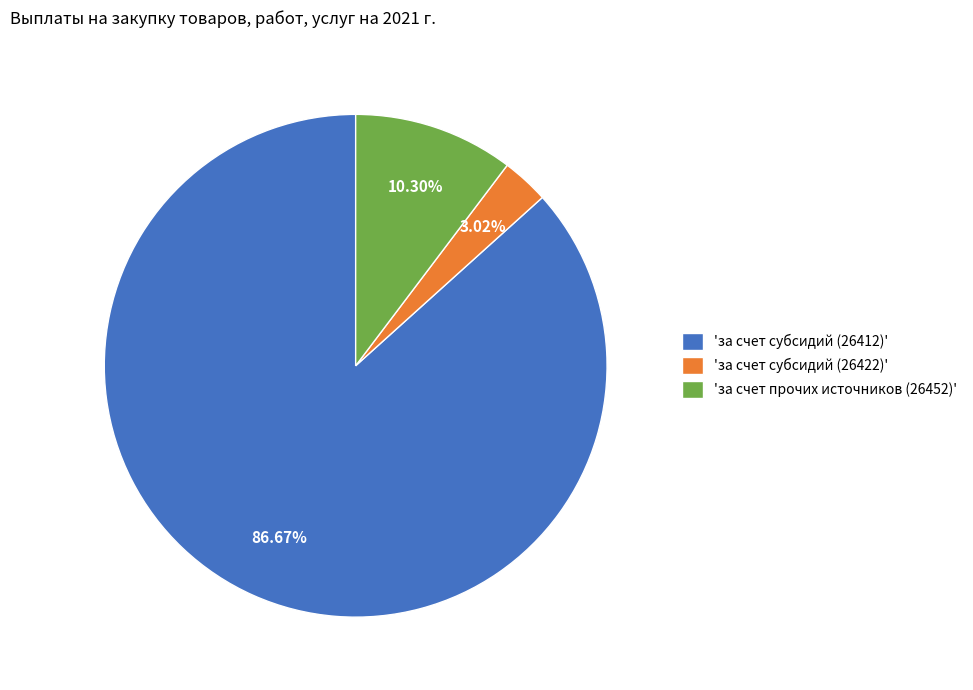

To the nearest percent, what is the difference between the largest and smallest slice percentages?

84%